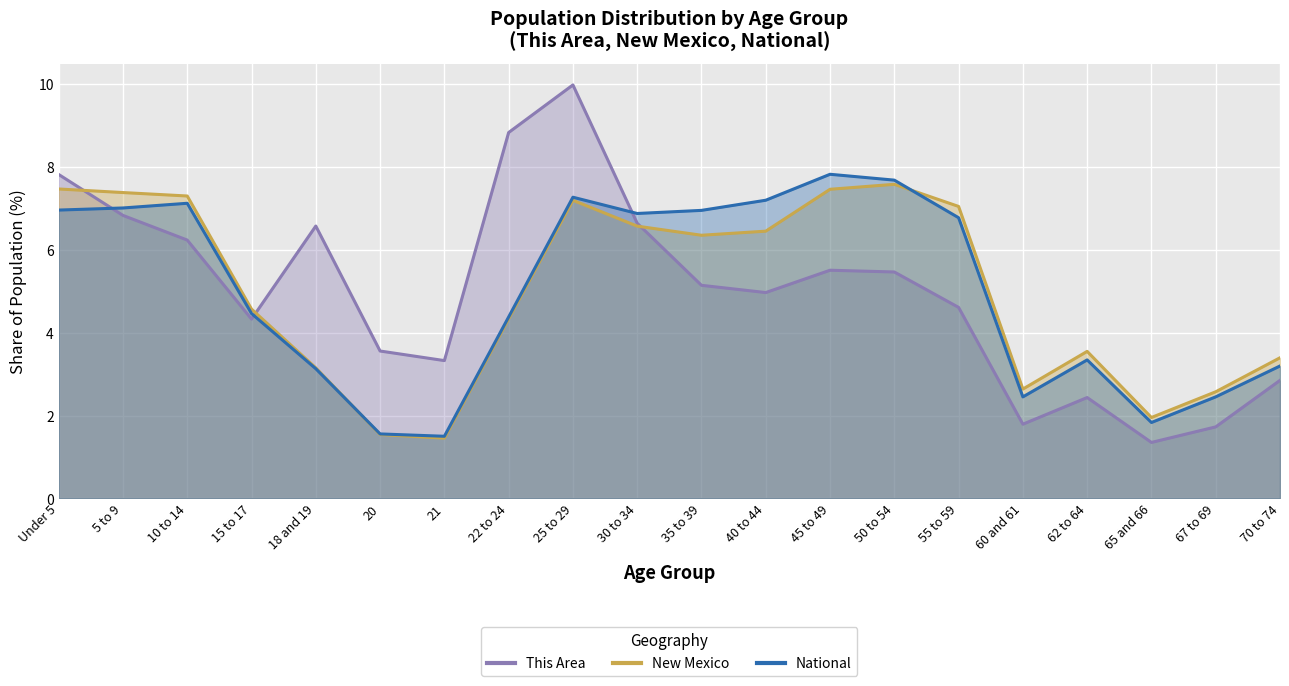

Reading left to right, transcribe all the data shown in this chart.

This Area: 7.8	6.8	6.2	4.3	6.6	3.6	3.3	8.8	10.0	6.6	5.1	5.0	5.5	5.5	4.6	1.8	2.4	1.4	1.7	2.9
New Mexico: 7.5	7.4	7.3	4.6	3.2	1.5	1.5	4.3	7.2	6.6	6.4	6.5	7.5	7.6	7.0	2.6	3.6	2.0	2.6	3.4
National: 7.0	7.0	7.1	4.5	3.1	1.6	1.5	4.4	7.3	6.9	7.0	7.2	7.8	7.7	6.8	2.5	3.3	1.8	2.5	3.2